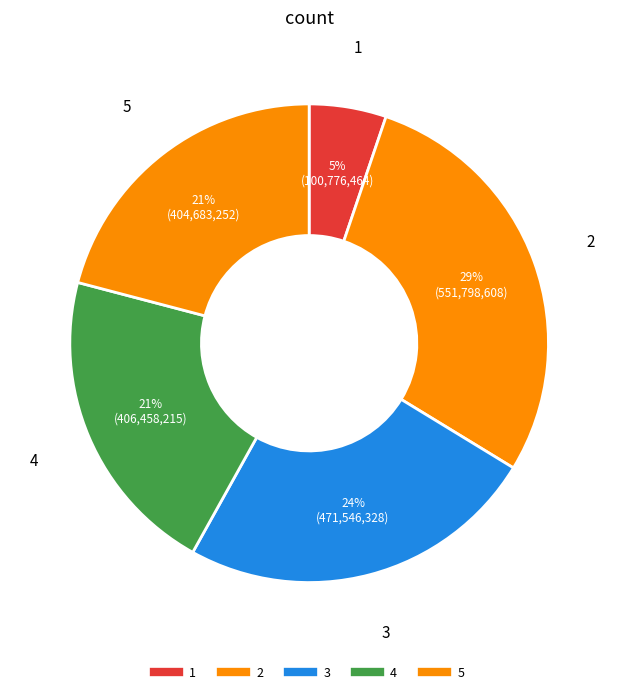

To the nearest percent, what is the combined percentage of 5 and 2?

49%